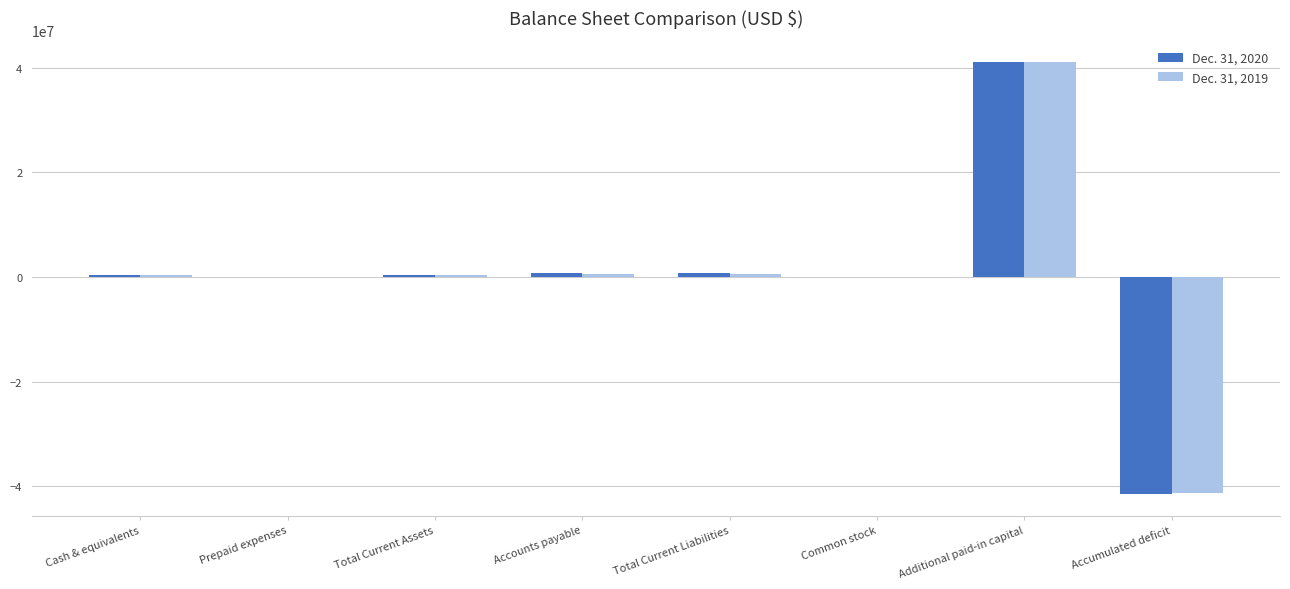

True or false: Dec. 31, 2020 has a value of -26992844 at Accumulated deficit.

False